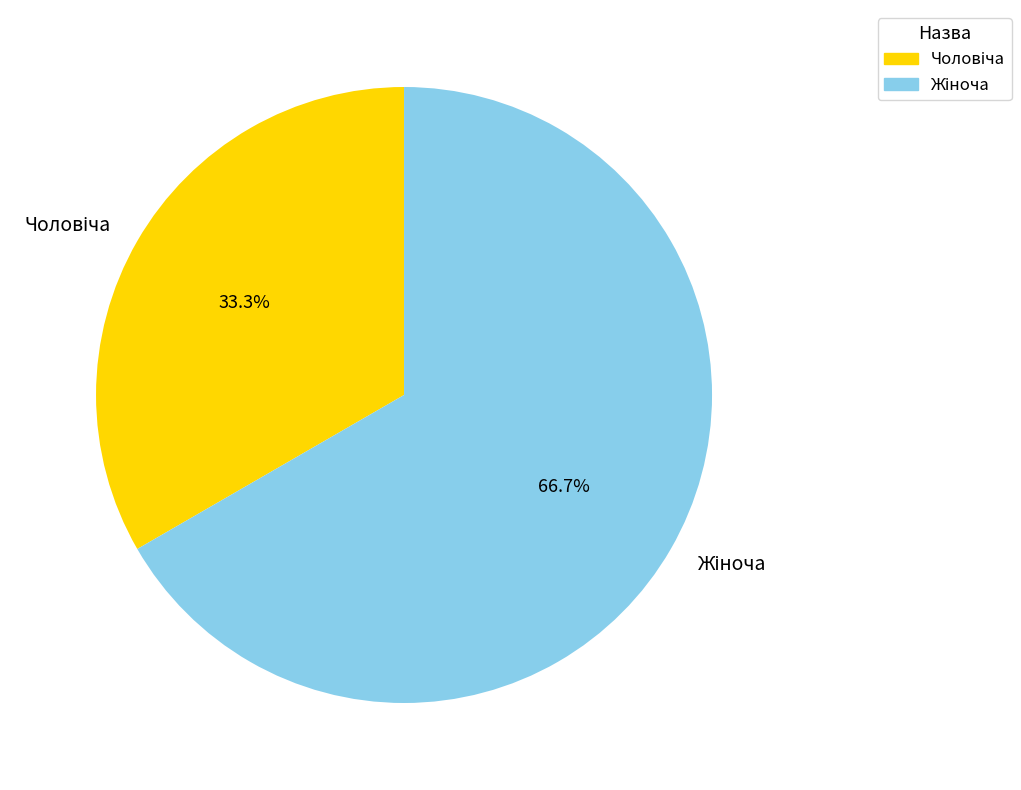

Is there a majority slice in this chart?

Yes